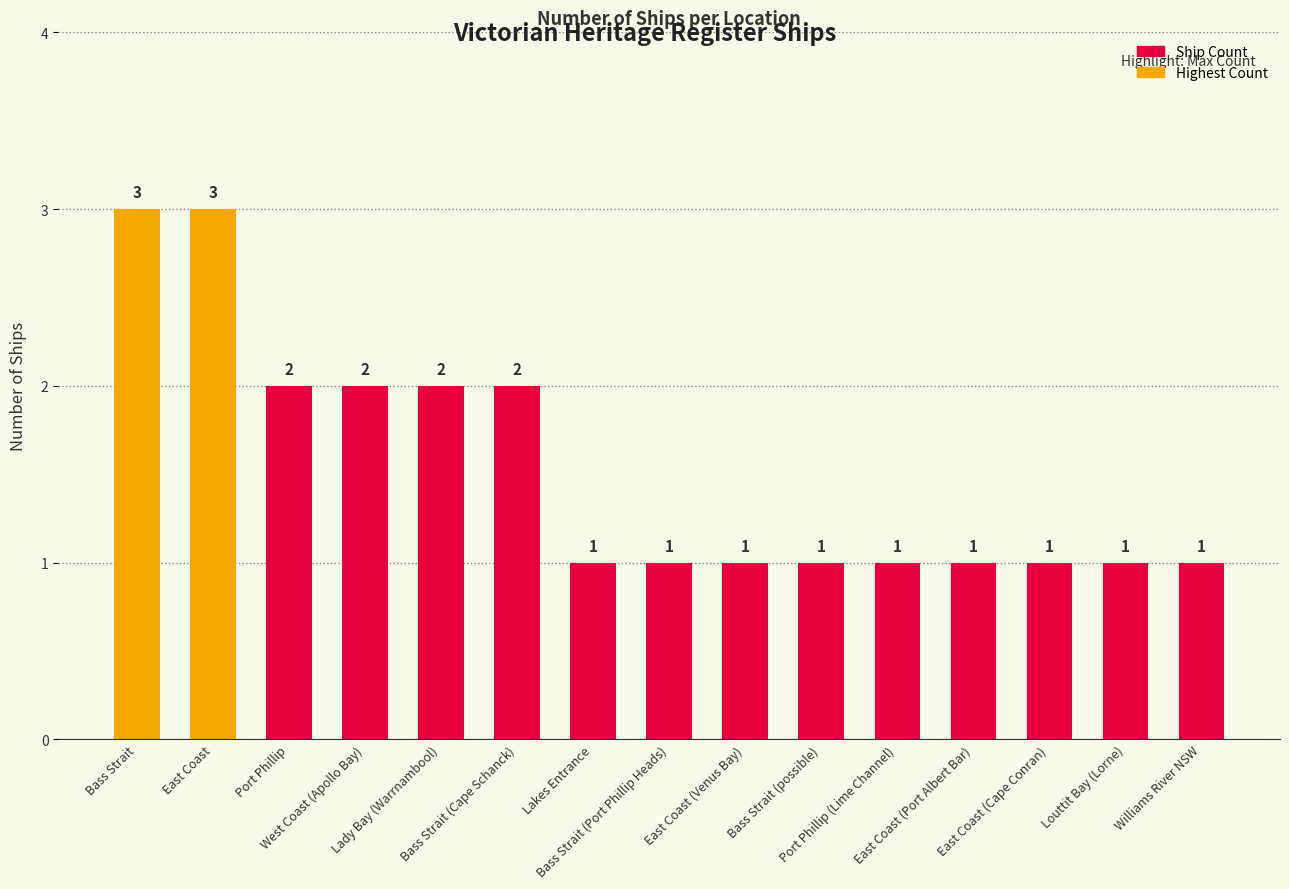

True or false: the data shows 3 at West Coast (Apollo Bay).

False